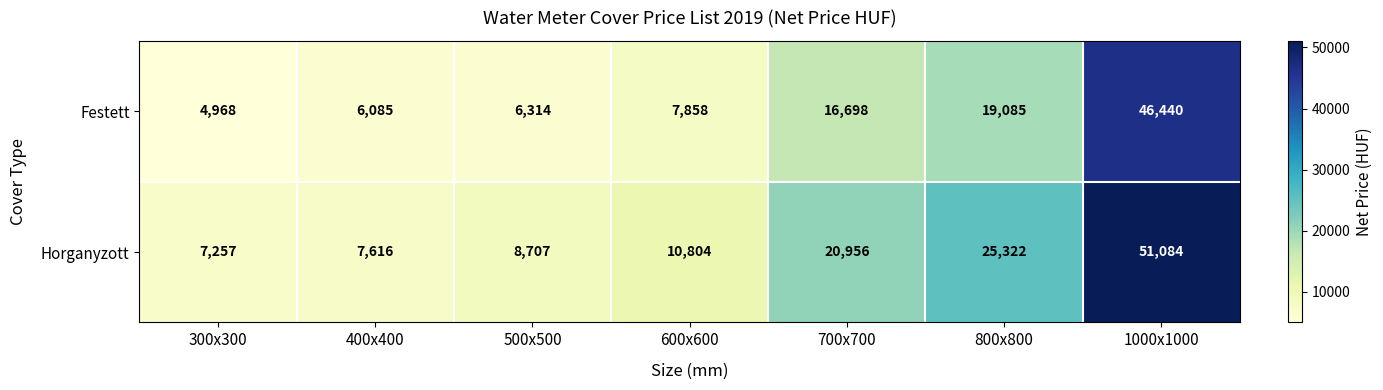

Reading left to right, transcribe all the data shown in this chart.

Festett: 4968	6085	6314	7858	16698	19085	46440
Horganyzott: 7257	7616	8707	10804	20956	25322	51084